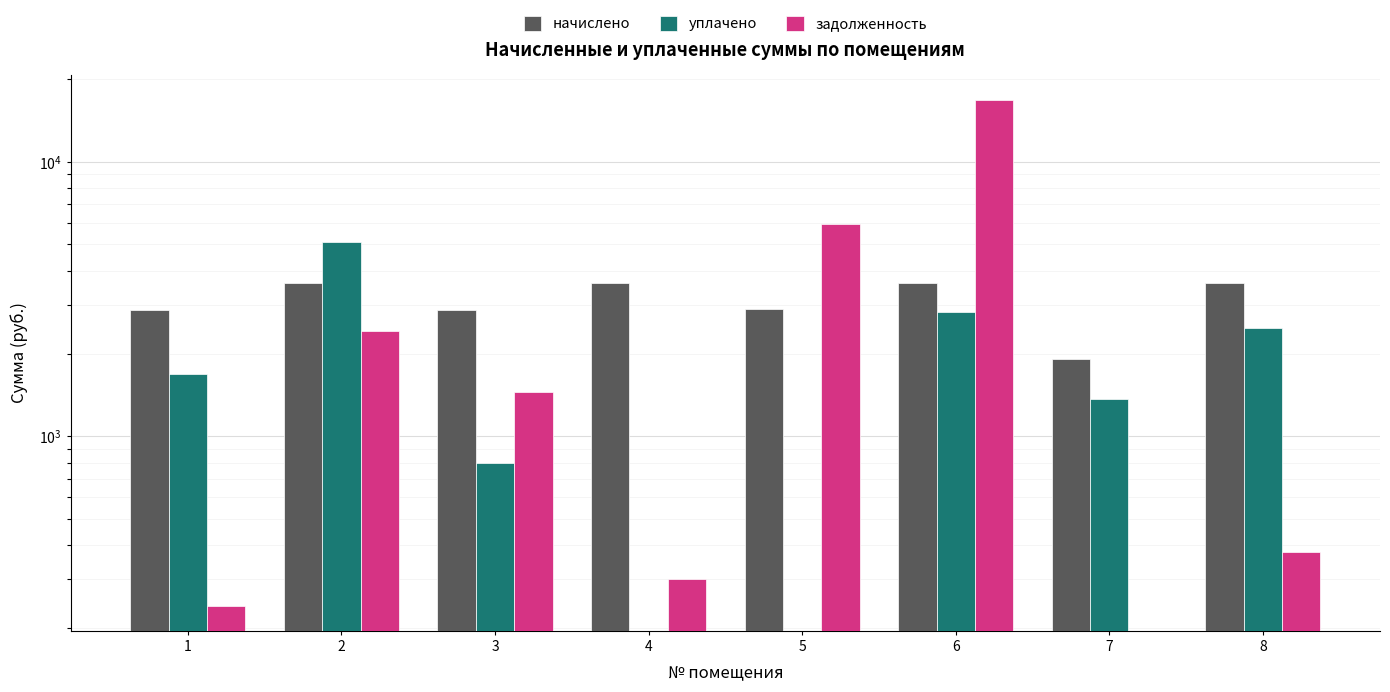

What is the value of the уплачено bar at the 1st from the left?

1687.3